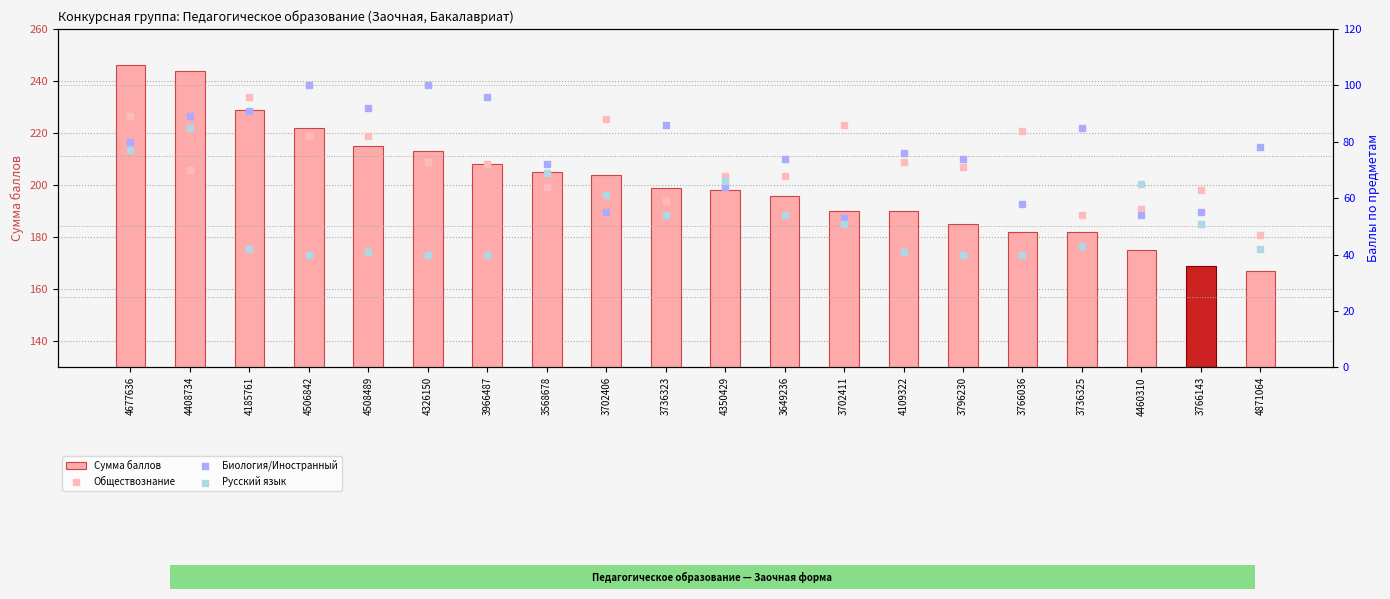

Which series has the widest spread of Y values?

Сумма баллов